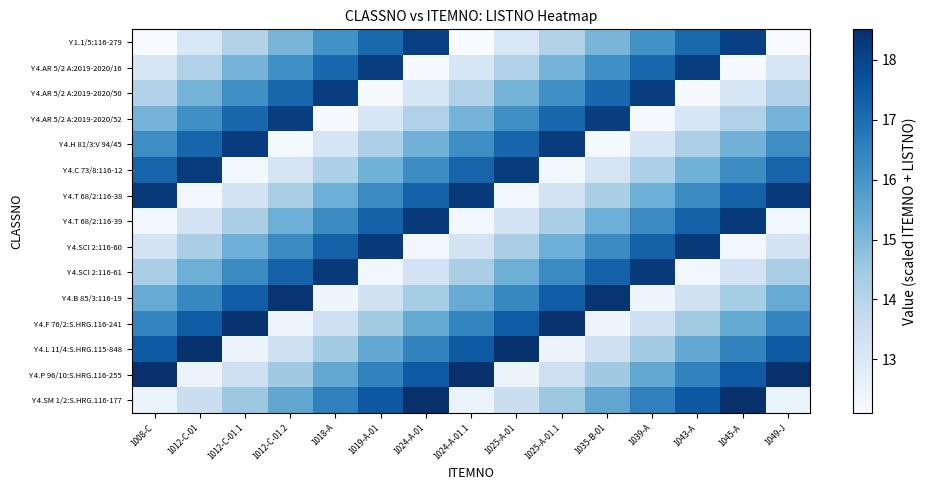

Reading left to right, extract all data points from this chart.

Y 1.1/5:116-279: 1008-C=12.1	1012-C-01=13.1	1012-C-01.1=14.1	1012-C-01.2=15.1	1018-A=16.1	1019-A-01=17.1	1024-A-01=18.1	1024-A-01.1=12.1	1025-A-01=13.1	1025-A-01.1=14.1	1035-B-01=15.1	1039-A=16.1	1043-A=17.1	1045-A=18.1	1049-J=12.1
Y 4.AR 5/2 A:2019-2020/16: 1008-C=13.1	1012-C-01=14.1	1012-C-01.1=15.1	1012-C-01.2=16.1	1018-A=17.1	1019-A-01=18.1	1024-A-01=12.1	1024-A-01.1=13.1	1025-A-01=14.1	1025-A-01.1=15.1	1035-B-01=16.1	1039-A=17.1	1043-A=18.1	1045-A=12.1	1049-J=13.1
Y 4.AR 5/2 A:2019-2020/50: 1008-C=14.1	1012-C-01=15.1	1012-C-01.1=16.1	1012-C-01.2=17.1	1018-A=18.1	1019-A-01=12.1	1024-A-01=13.1	1024-A-01.1=14.1	1025-A-01=15.1	1025-A-01.1=16.1	1035-B-01=17.1	1039-A=18.1	1043-A=12.1	1045-A=13.1	1049-J=14.1
Y 4.AR 5/2 A:2019-2020/52: 1008-C=15.1	1012-C-01=16.1	1012-C-01.1=17.1	1012-C-01.2=18.1	1018-A=12.1	1019-A-01=13.1	1024-A-01=14.1	1024-A-01.1=15.1	1025-A-01=16.1	1025-A-01.1=17.1	1035-B-01=18.1	1039-A=12.1	1043-A=13.1	1045-A=14.1	1049-J=15.1
Y 4.H 81/3:V 94/45: 1008-C=16.2	1012-C-01=17.2	1012-C-01.1=18.2	1012-C-01.2=12.2	1018-A=13.2	1019-A-01=14.2	1024-A-01=15.2	1024-A-01.1=16.2	1025-A-01=17.2	1025-A-01.1=18.2	1035-B-01=12.2	1039-A=13.2	1043-A=14.2	1045-A=15.2	1049-J=16.2
Y 4.C 73/8:116-12: 1008-C=17.2	1012-C-01=18.2	1012-C-01.1=12.2	1012-C-01.2=13.2	1018-A=14.2	1019-A-01=15.2	1024-A-01=16.2	1024-A-01.1=17.2	1025-A-01=18.2	1025-A-01.1=12.2	1035-B-01=13.2	1039-A=14.2	1043-A=15.2	1045-A=16.2	1049-J=17.2
Y 4.T 68/2:116-38: 1008-C=18.3	1012-C-01=12.3	1012-C-01.1=13.3	1012-C-01.2=14.3	1018-A=15.3	1019-A-01=16.3	1024-A-01=17.3	1024-A-01.1=18.3	1025-A-01=12.3	1025-A-01.1=13.3	1035-B-01=14.3	1039-A=15.3	1043-A=16.3	1045-A=17.3	1049-J=18.3
Y 4.T 68/2:116-39: 1008-C=12.3	1012-C-01=13.3	1012-C-01.1=14.3	1012-C-01.2=15.3	1018-A=16.3	1019-A-01=17.3	1024-A-01=18.3	1024-A-01.1=12.3	1025-A-01=13.3	1025-A-01.1=14.3	1035-B-01=15.3	1039-A=16.3	1043-A=17.3	1045-A=18.3	1049-J=12.3
Y 4.SCI 2:116-60: 1008-C=13.3	1012-C-01=14.3	1012-C-01.1=15.3	1012-C-01.2=16.3	1018-A=17.3	1019-A-01=18.3	1024-A-01=12.3	1024-A-01.1=13.3	1025-A-01=14.3	1025-A-01.1=15.3	1035-B-01=16.3	1039-A=17.3	1043-A=18.3	1045-A=12.3	1049-J=13.3
Y 4.SCI 2:116-61: 1008-C=14.3	1012-C-01=15.3	1012-C-01.1=16.3	1012-C-01.2=17.3	1018-A=18.3	1019-A-01=12.3	1024-A-01=13.3	1024-A-01.1=14.3	1025-A-01=15.3	1025-A-01.1=16.3	1035-B-01=17.3	1039-A=18.3	1043-A=12.3	1045-A=13.3	1049-J=14.3
Y 4.B 85/3:116-19: 1008-C=15.4	1012-C-01=16.4	1012-C-01.1=17.4	1012-C-01.2=18.4	1018-A=12.4	1019-A-01=13.4	1024-A-01=14.4	1024-A-01.1=15.4	1025-A-01=16.4	1025-A-01.1=17.4	1035-B-01=18.4	1039-A=12.4	1043-A=13.4	1045-A=14.4	1049-J=15.4
Y 4.F 76/2:S.HRG.116-241: 1008-C=16.4	1012-C-01=17.4	1012-C-01.1=18.4	1012-C-01.2=12.4	1018-A=13.4	1019-A-01=14.4	1024-A-01=15.4	1024-A-01.1=16.4	1025-A-01=17.4	1025-A-01.1=18.4	1035-B-01=12.4	1039-A=13.4	1043-A=14.4	1045-A=15.4	1049-J=16.4
Y 4.L 11/4:S.HRG.115-848: 1008-C=17.5	1012-C-01=18.5	1012-C-01.1=12.5	1012-C-01.2=13.5	1018-A=14.5	1019-A-01=15.5	1024-A-01=16.5	1024-A-01.1=17.5	1025-A-01=18.5	1025-A-01.1=12.5	1035-B-01=13.5	1039-A=14.5	1043-A=15.5	1045-A=16.5	1049-J=17.5
Y 4.P 96/10:S.HRG.116-255: 1008-C=18.5	1012-C-01=12.5	1012-C-01.1=13.5	1012-C-01.2=14.5	1018-A=15.5	1019-A-01=16.5	1024-A-01=17.5	1024-A-01.1=18.5	1025-A-01=12.5	1025-A-01.1=13.5	1035-B-01=14.5	1039-A=15.5	1043-A=16.5	1045-A=17.5	1049-J=18.5
Y 4.SM 1/2:S.HRG.116-177: 1008-C=12.5	1012-C-01=13.5	1012-C-01.1=14.5	1012-C-01.2=15.5	1018-A=16.5	1019-A-01=17.5	1024-A-01=18.5	1024-A-01.1=12.5	1025-A-01=13.5	1025-A-01.1=14.5	1035-B-01=15.5	1039-A=16.5	1043-A=17.5	1045-A=18.5	1049-J=12.5